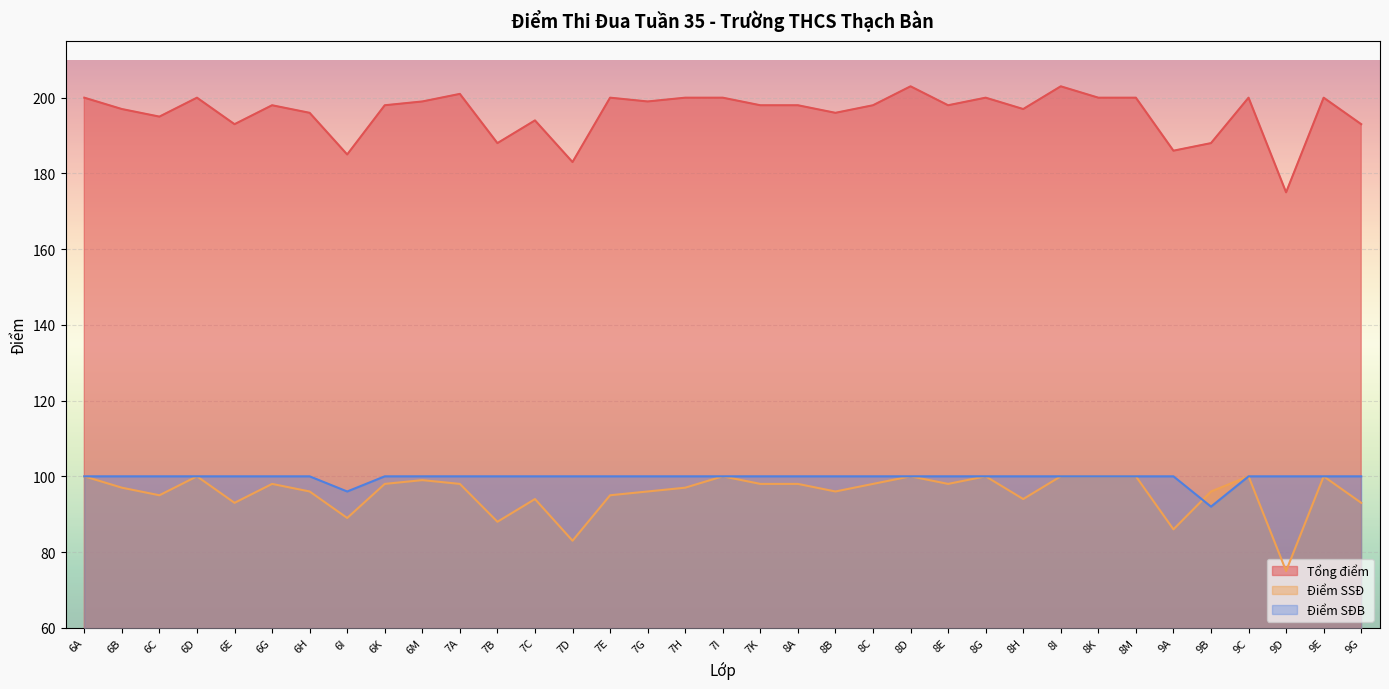

At which label does Điểm SSĐ first exceed 98?

6A